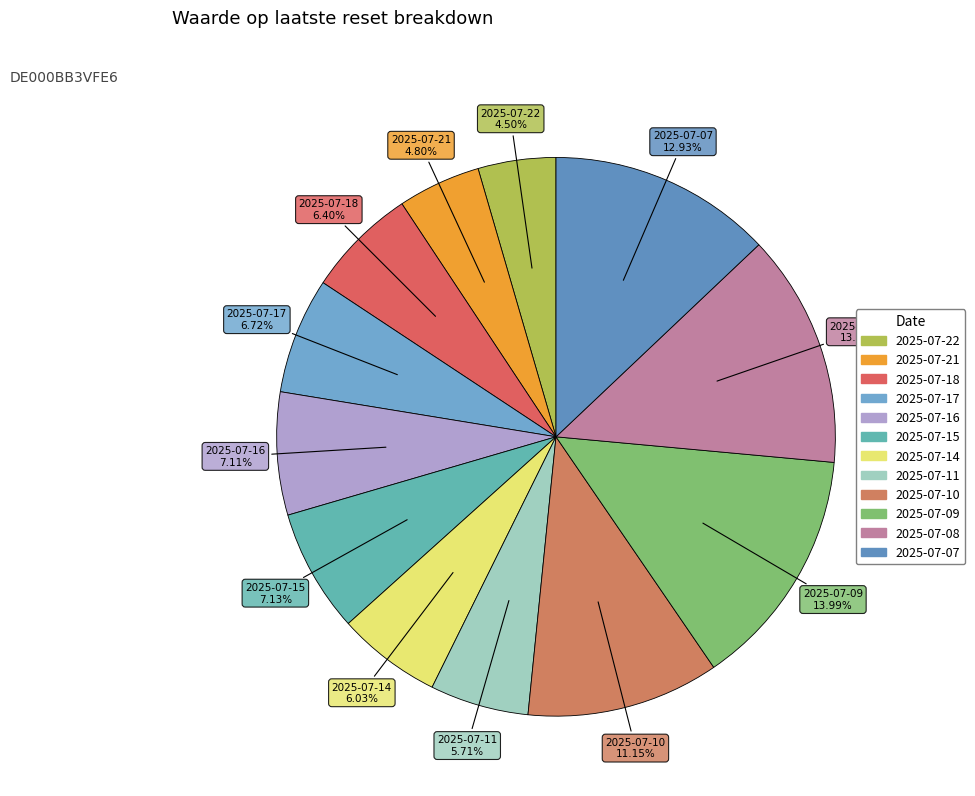

The 2025-07-08 slice represents 14% of the pie. True or false?

True